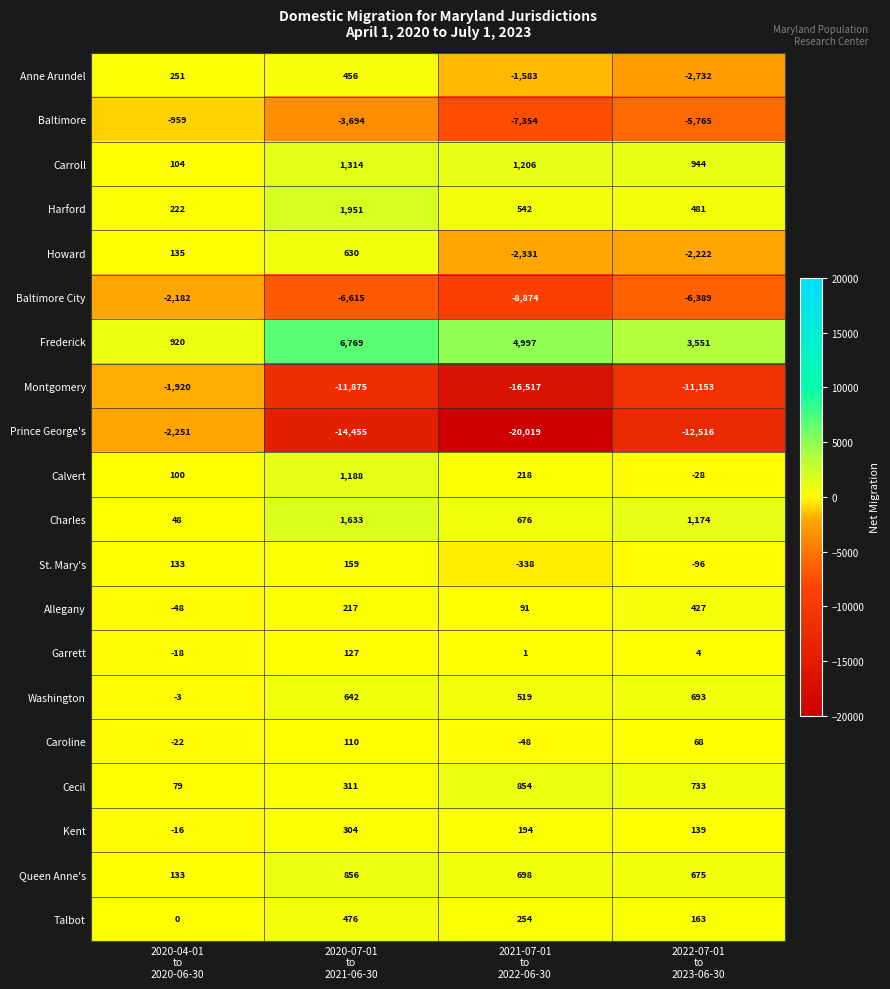

What is the maximum value for Harford?

1951